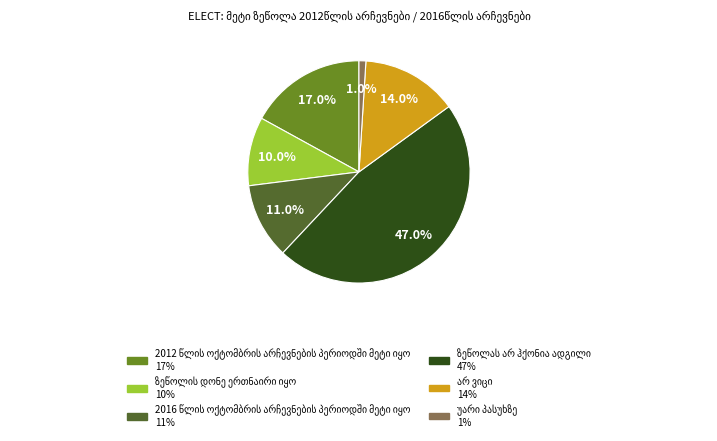

Is there a majority slice in this chart?

No